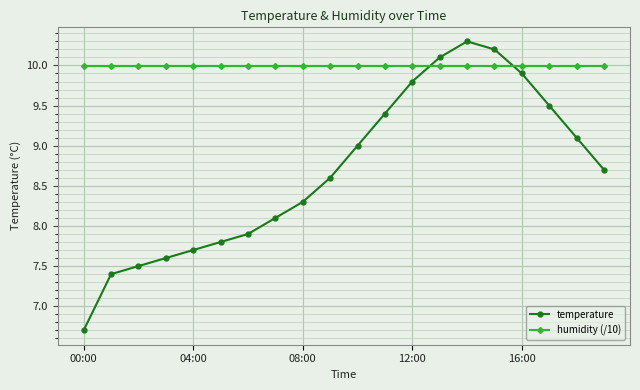

Rank the series by their maximum value, from highest to lowest.

temperature, humidity (/10)